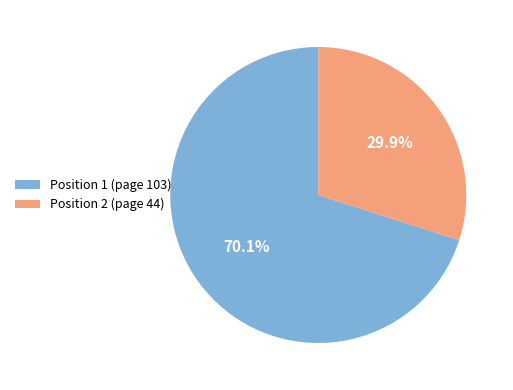

Is Position 2 (page 44) the majority of the pie?

No